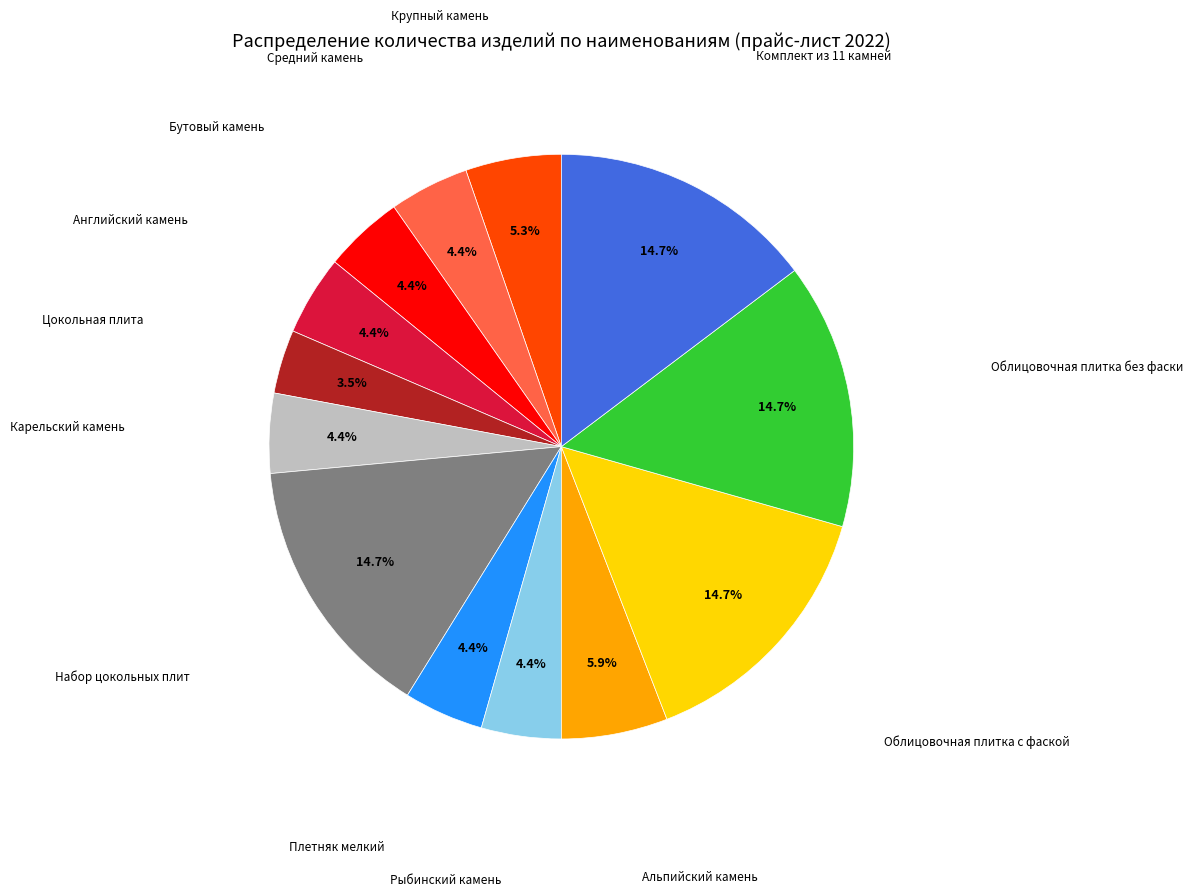

Does any single category account for the majority?

No